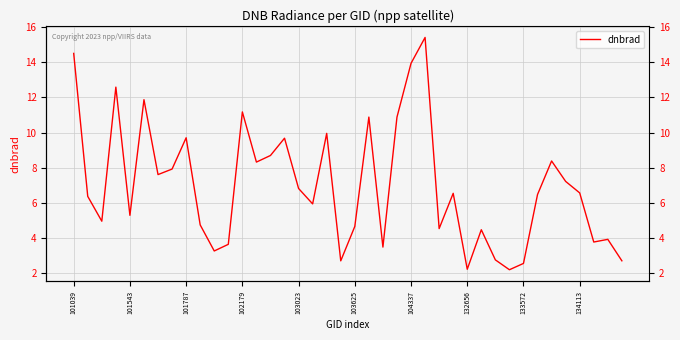

How many lines are shown in the chart?

1